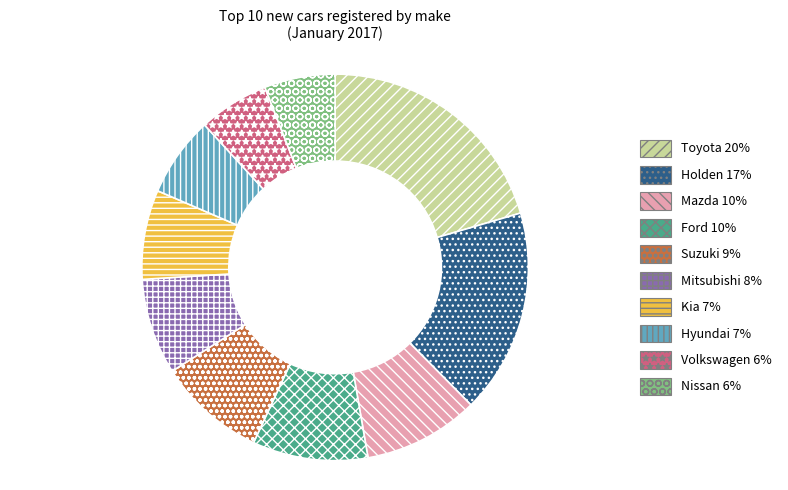

What is the largest slice in the pie chart?

Toyota